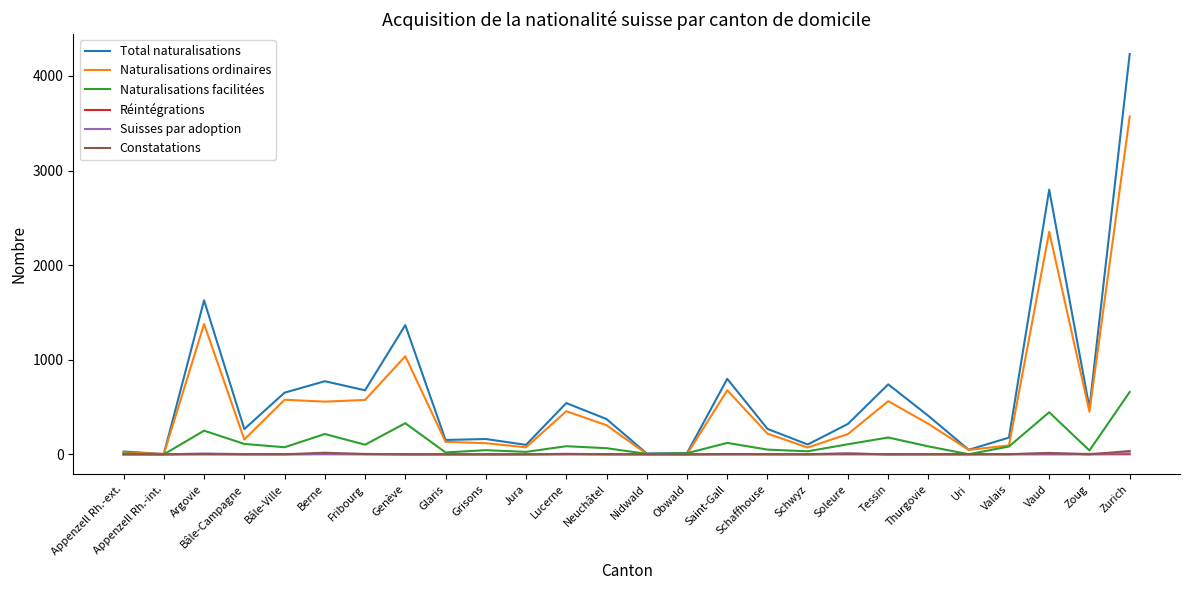

The Total naturalisations series shows 491 at Zoug. True or false?

True